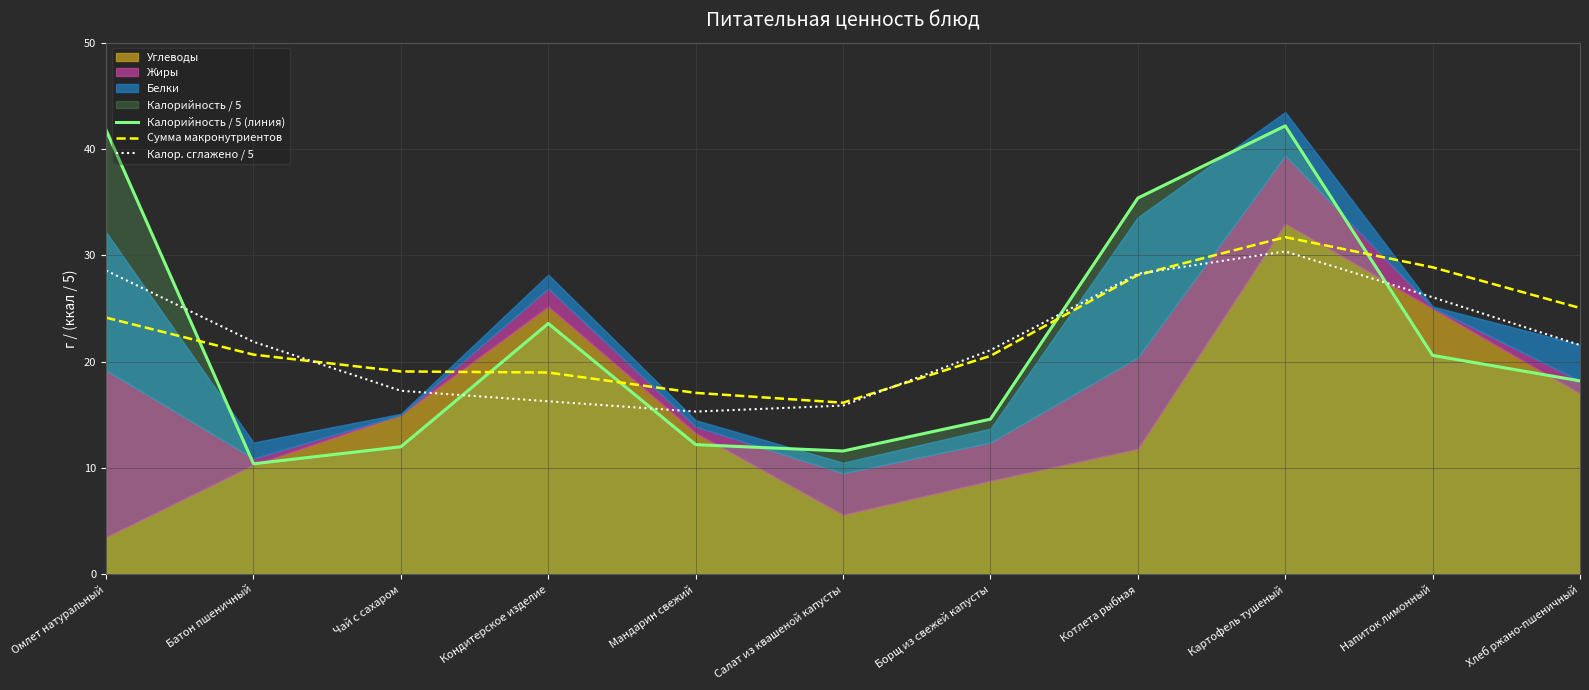

How many lines are shown in the chart?

3